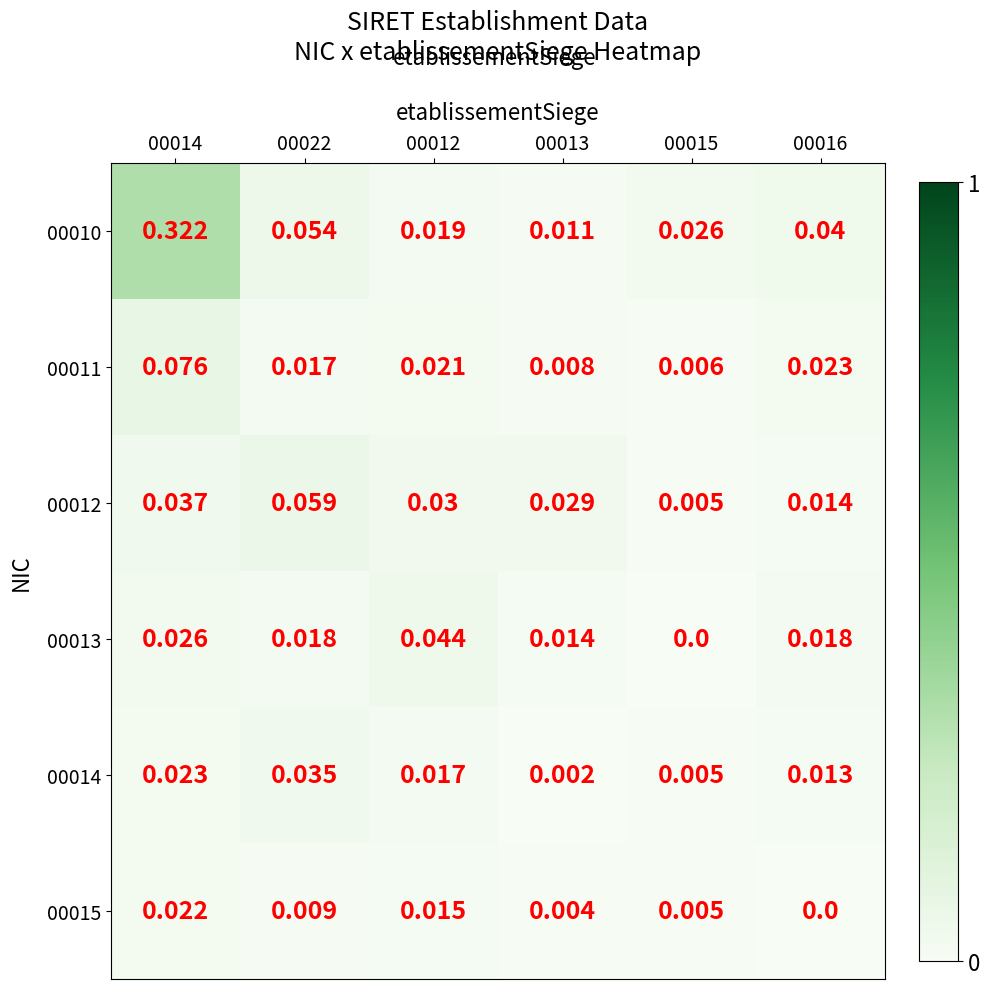

Which series changed the most between 00022 and 00012?

00010